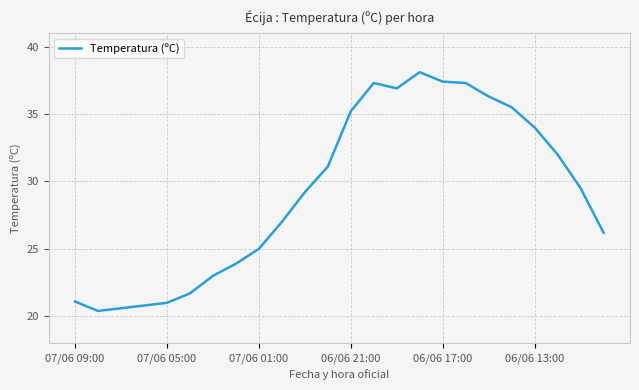

How many categories are shown in the chart?

24